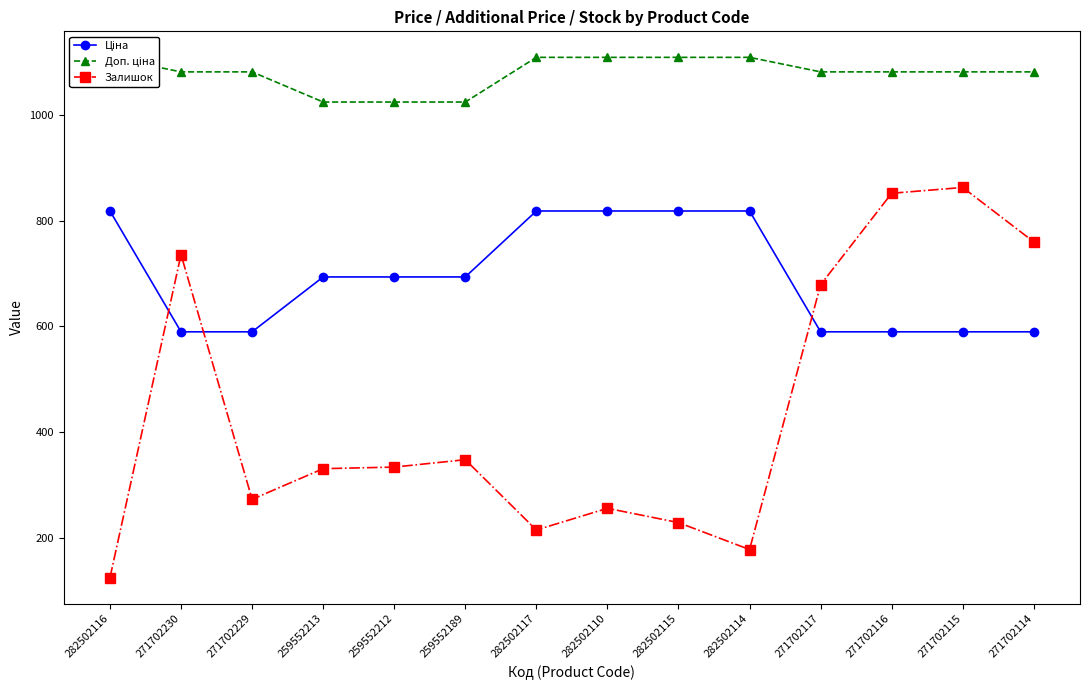

How many interior local valleys does the Залишок series have?

3